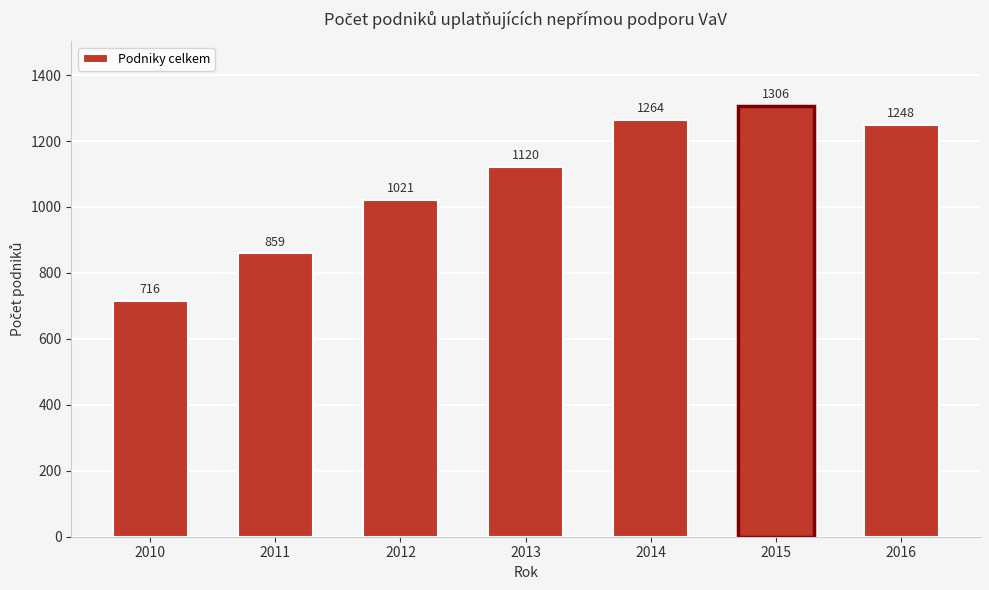

Reading left to right, what are all the values shown in this chart?

716	859	1021	1120	1264	1306	1248